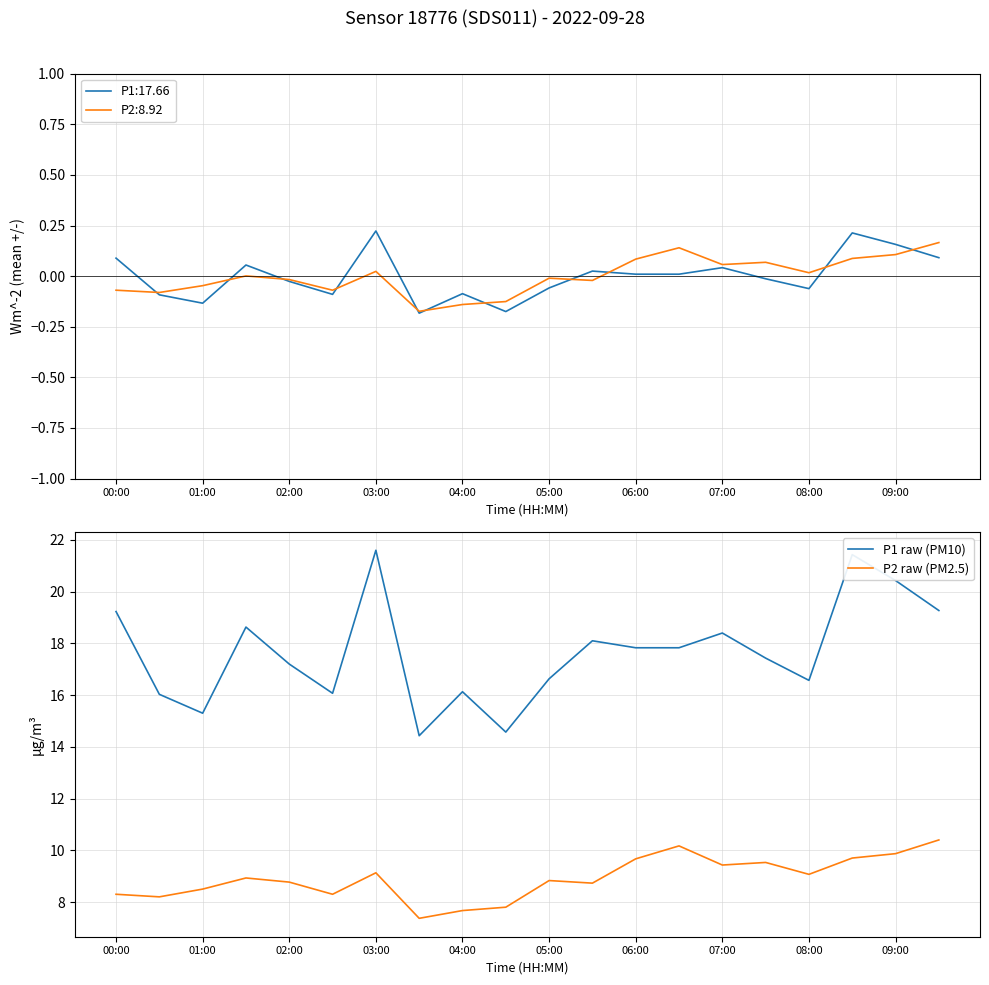

What is the difference between the maximum and minimum values in the P2 raw (PM2.5) series?

3.0